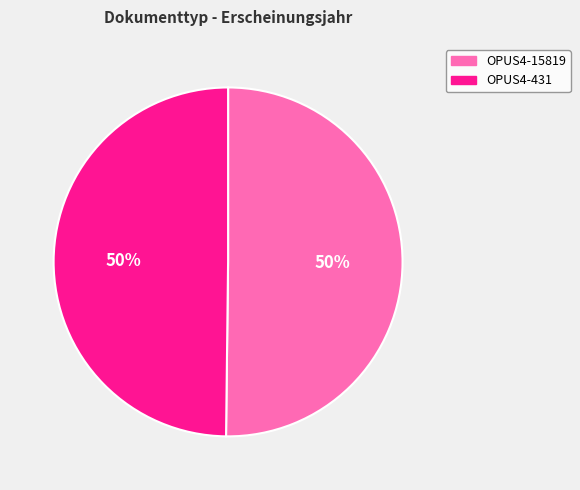

The OPUS4-15819 slice represents 50% of the pie. True or false?

True